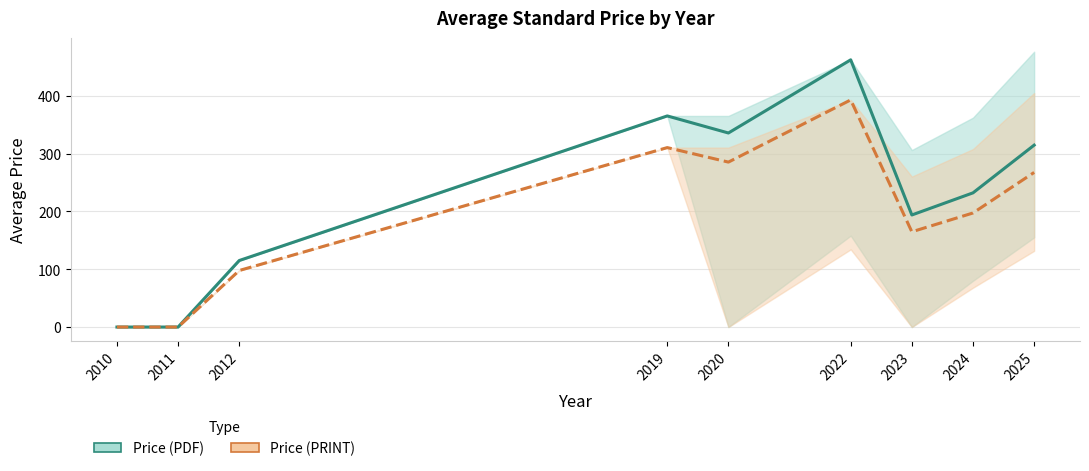

Reading left to right, extract all data points from this chart.

Price (PDF): 0.0	0.0	115.0	365.0	335.5	462.0	193.8	232.0	314.5
Price (PRINT): 0.0	0.0	97.8	310.2	285.2	392.7	164.7	197.2	267.3